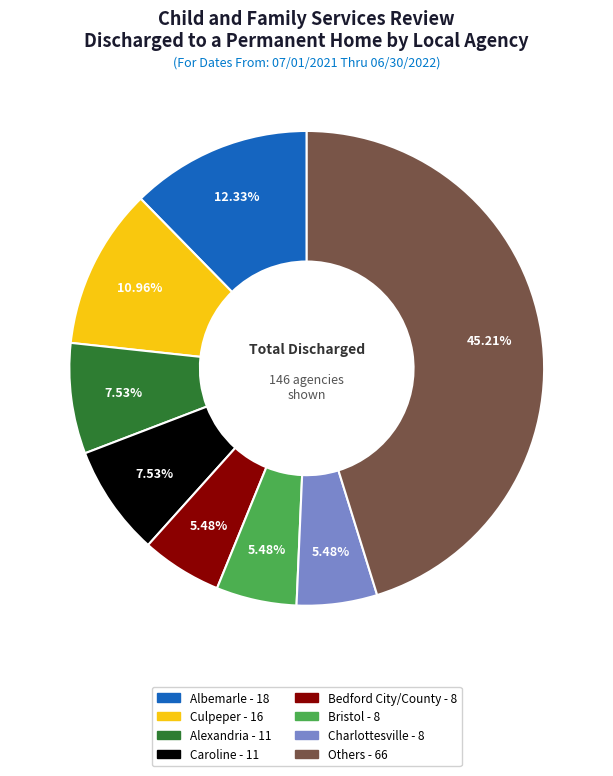

Is there a majority slice in this chart?

No